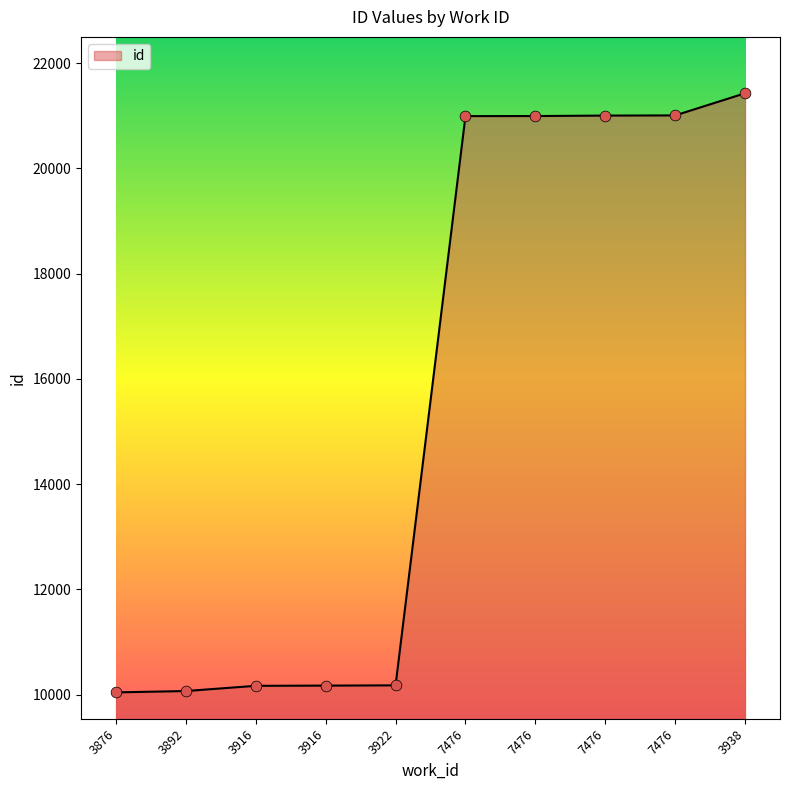

Between 7476 and 7476, which is larger?

7476